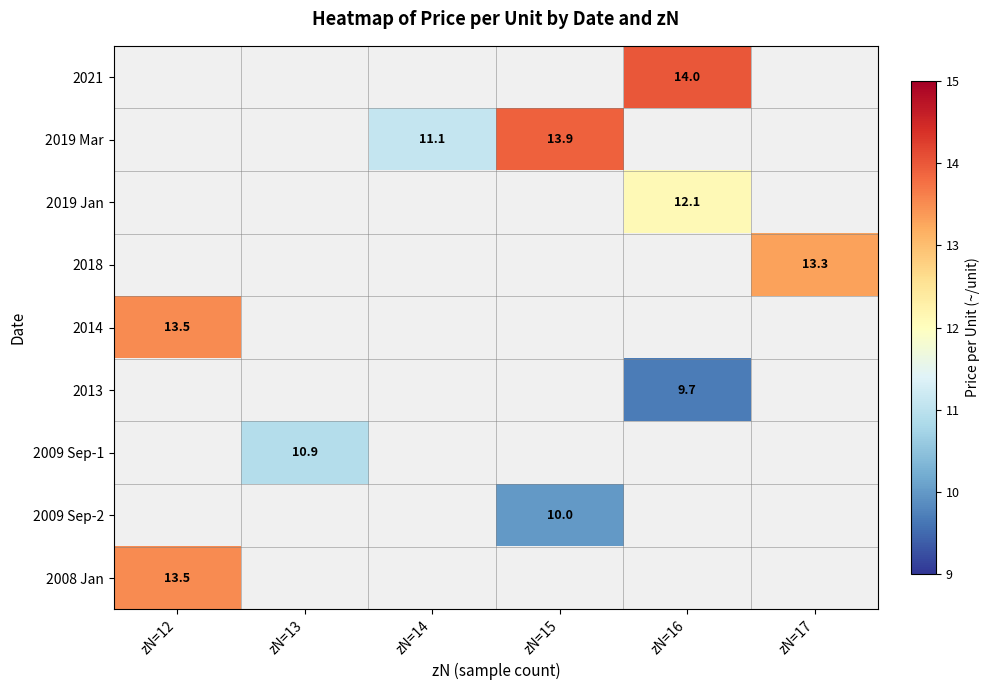

Count the number of data series in this chart.

9